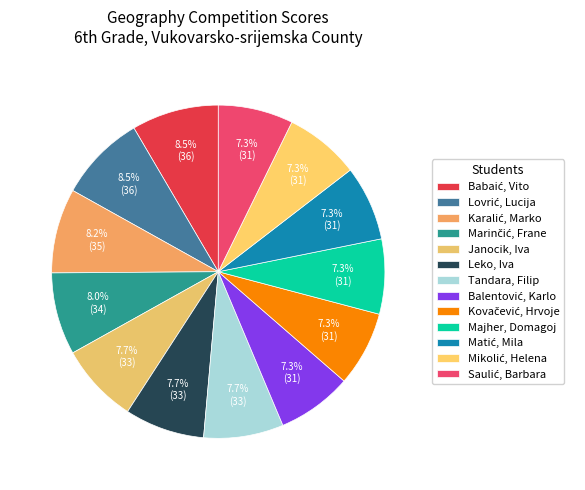

Is Marinčić, Frane the majority of the pie?

No